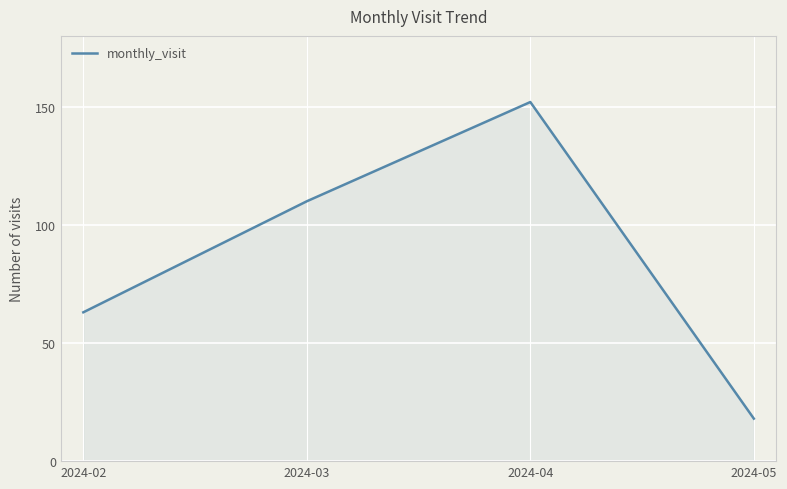

How many values are below 110?

2